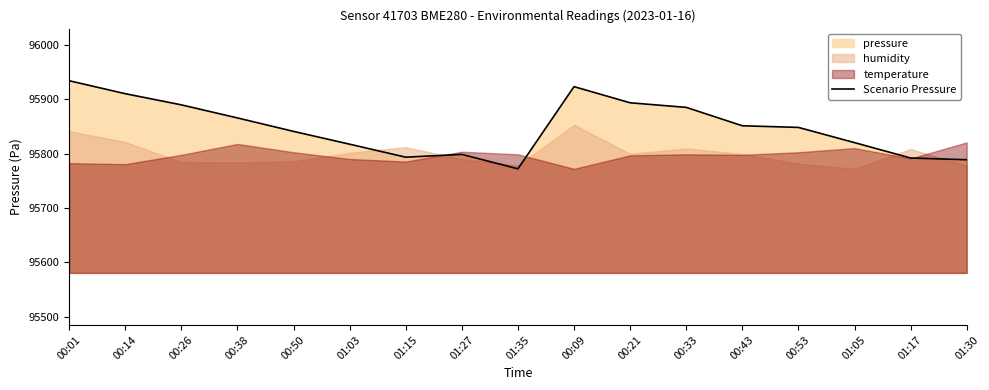

Is it true that the value at 00:14 is 95910.3?

True